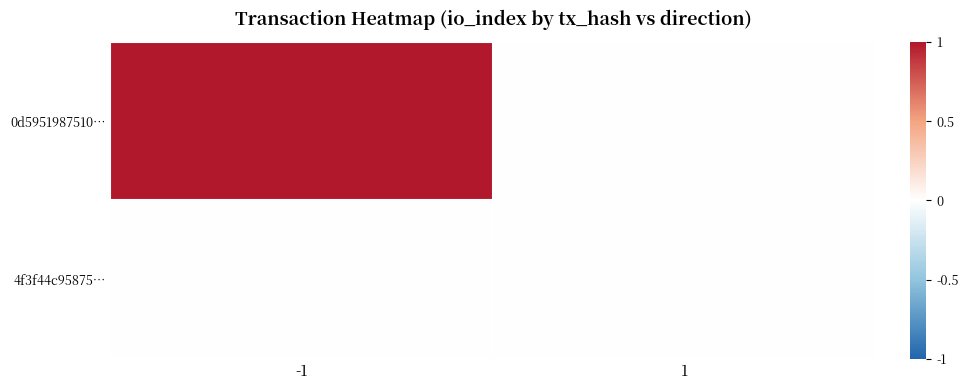

At how many categories does at least one series exceed 0?

1